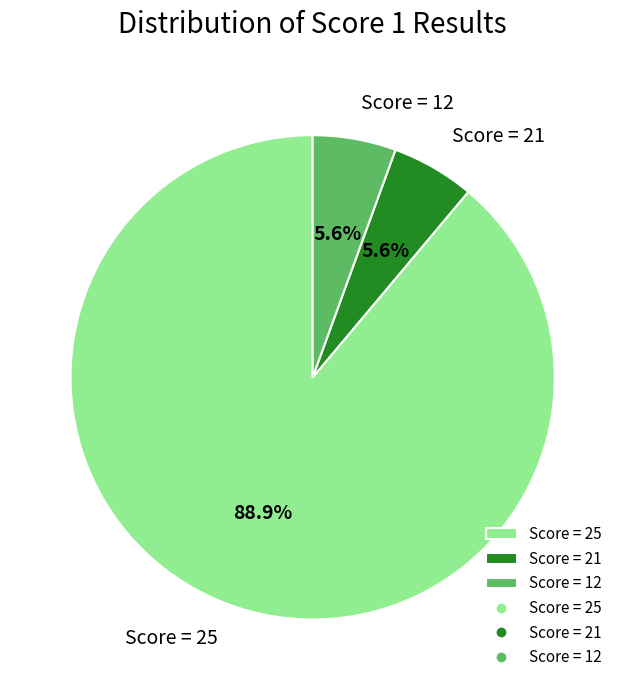

What is the largest slice in the pie chart?

Score = 25